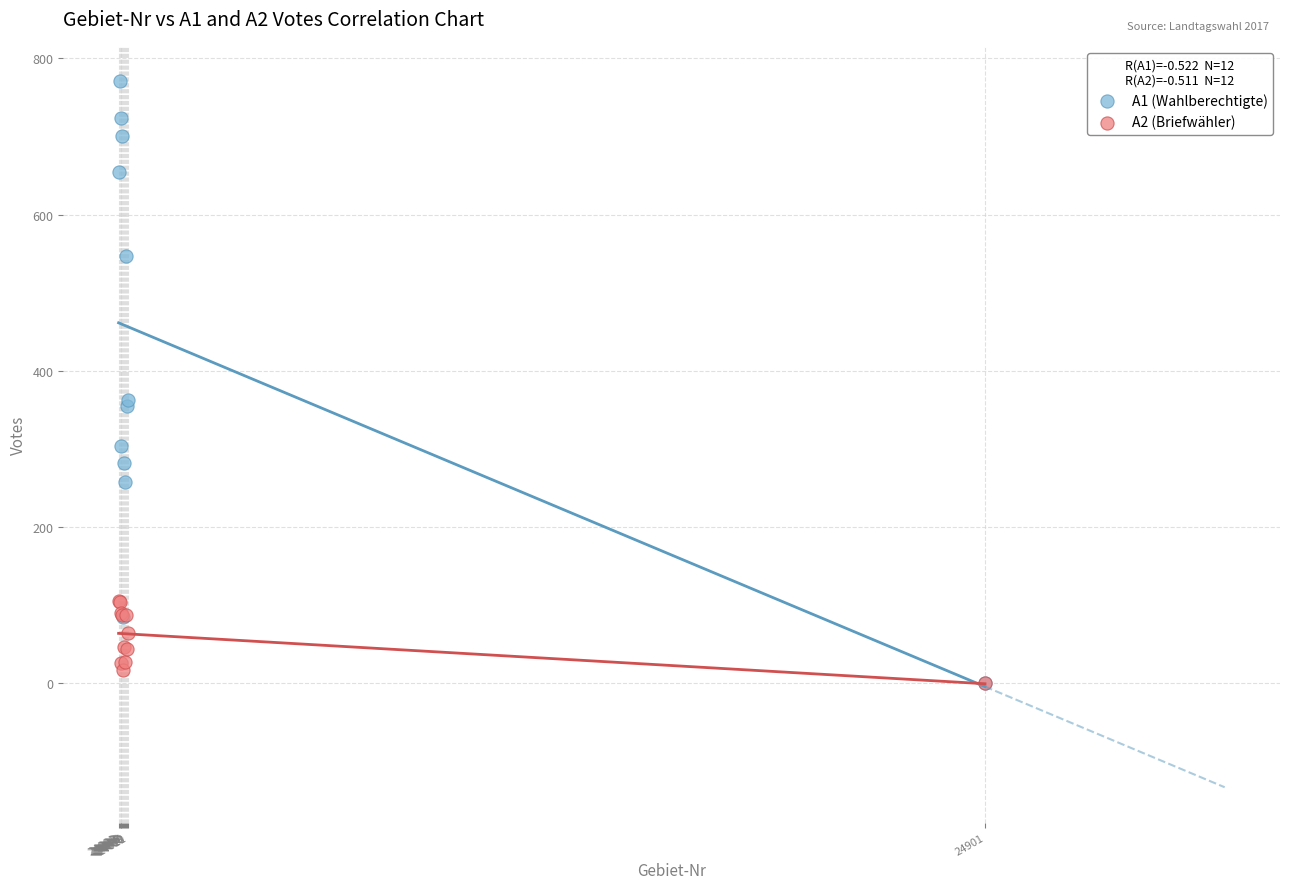

Which series has the widest spread of Y values?

A1 (Wahlberechtigte)